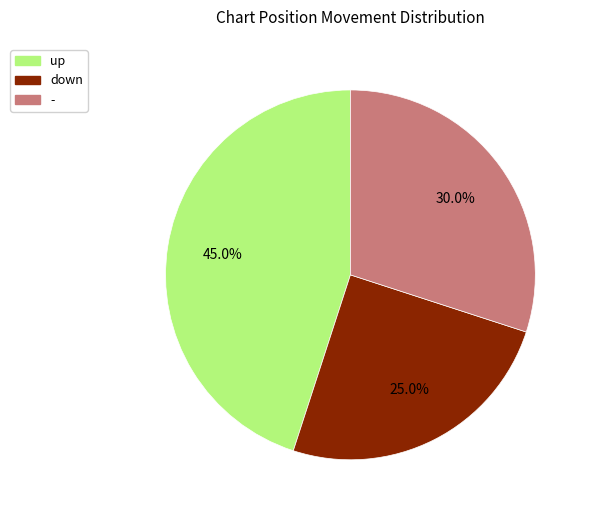

What portion of the pie excludes up?

55.0%